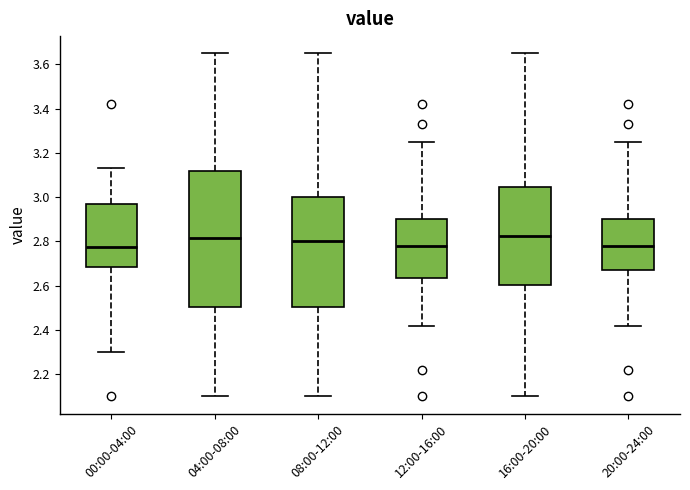

Where is the lower edge of the box for 12:00-16:00 on the y-axis? The values are not printed on the chart, so give them approximately, as read against the axis.

2.64